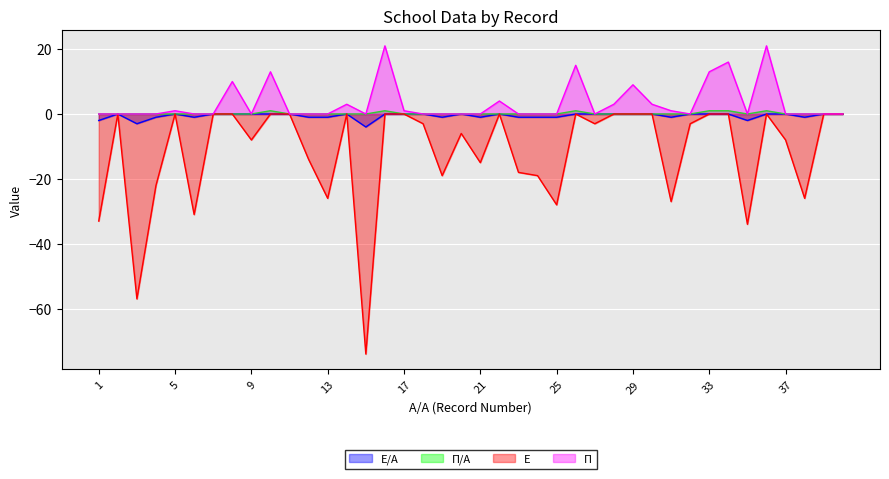

At 24, list the series in order from smallest to largest.

Ε, Ε/Α, Π/Α, Π